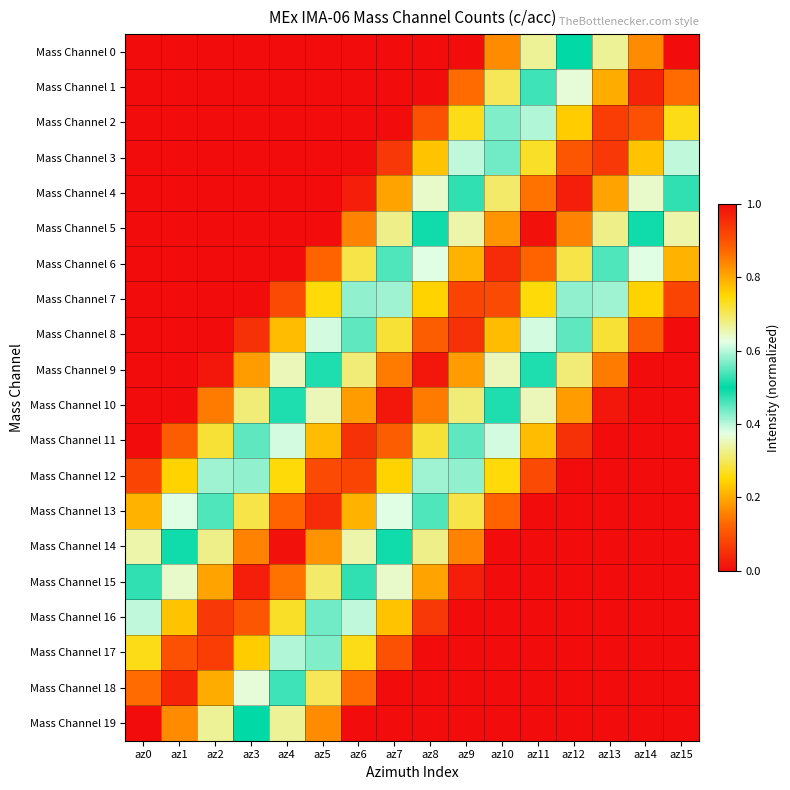

At which category is the sum across all series the highest?

az7